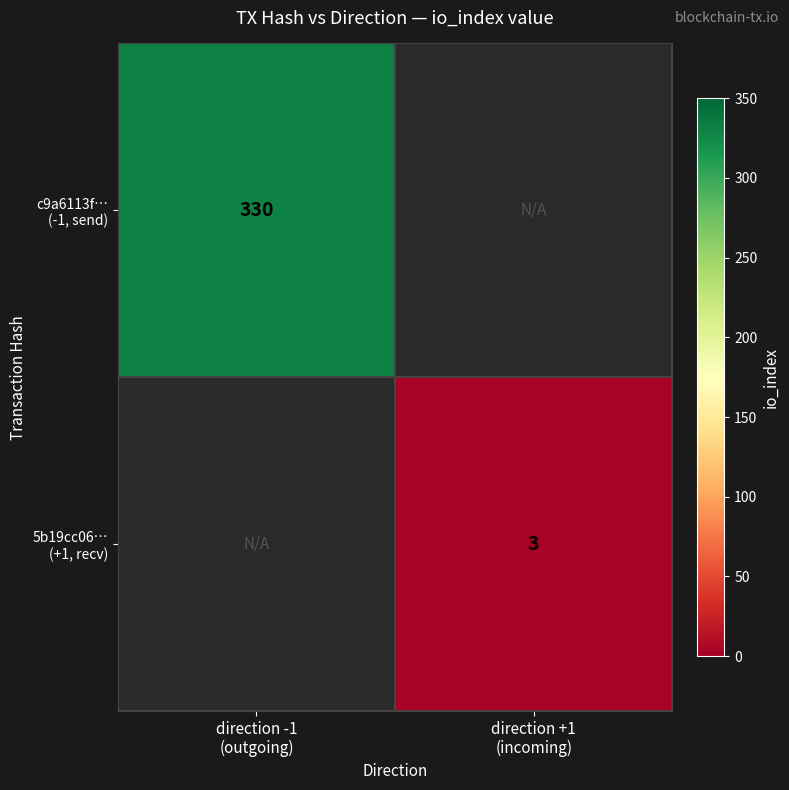

How many series are shown in this chart?

2